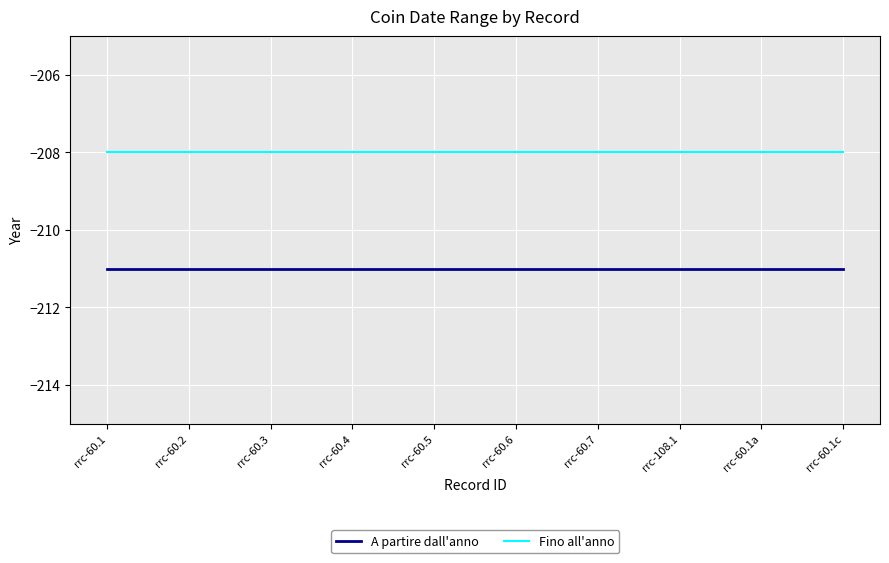

The A partire dall'anno series shows -348 at rrc-108.1. True or false?

False